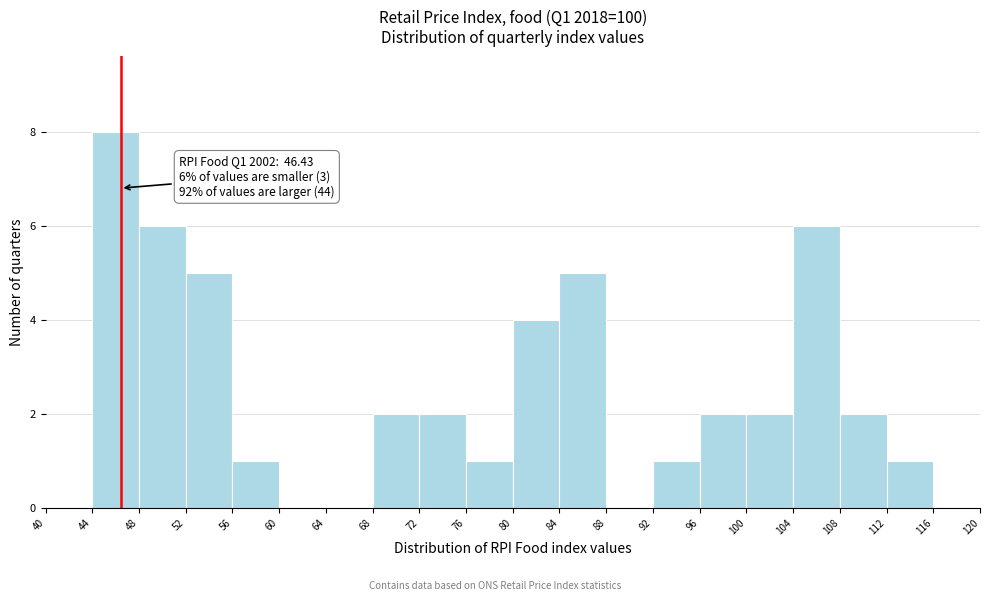

Which range on the x-axis has the tallest bar?

44 to 48